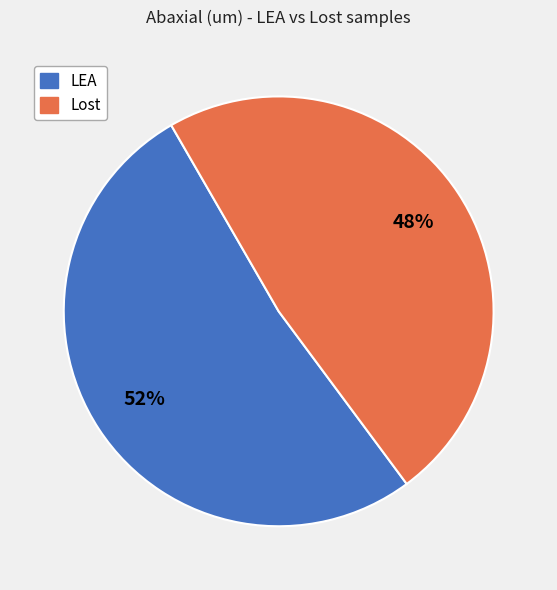

To the nearest percent, what is the average slice percentage?

50%